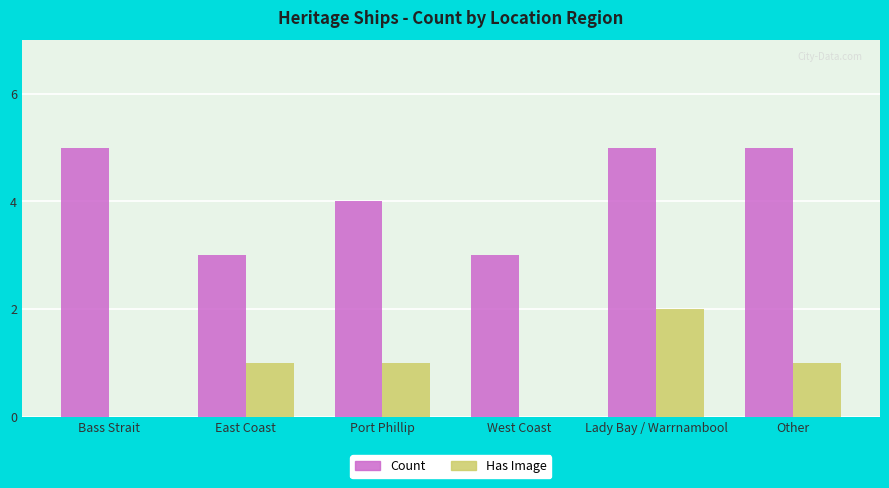

Reading right to left, what are all the values shown in this chart?

Count: Other=5	Lady Bay / Warrnambool=5	West Coast=3	Port Phillip=4	East Coast=3	Bass Strait=5
Has Image: Other=1	Lady Bay / Warrnambool=2	West Coast=0	Port Phillip=1	East Coast=1	Bass Strait=0